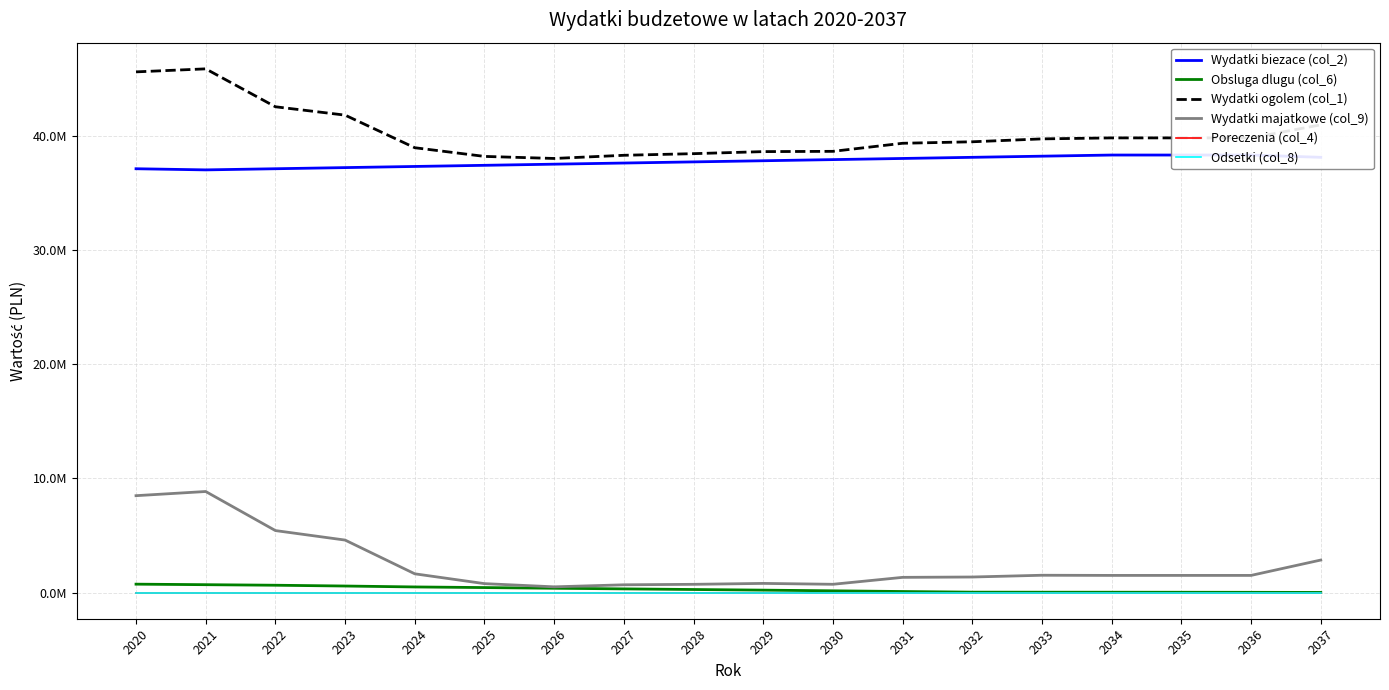

Rank the series at 2037 from lowest to highest value.

Poreczenia (col_4), Odsetki (col_8), Obsluga dlugu (col_6), Wydatki majatkowe (col_9), Wydatki biezace (col_2), Wydatki ogolem (col_1)